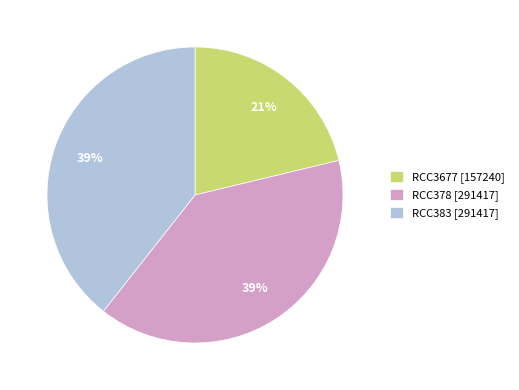

To the nearest percent, what is the difference between the largest and smallest slice percentages?

18%